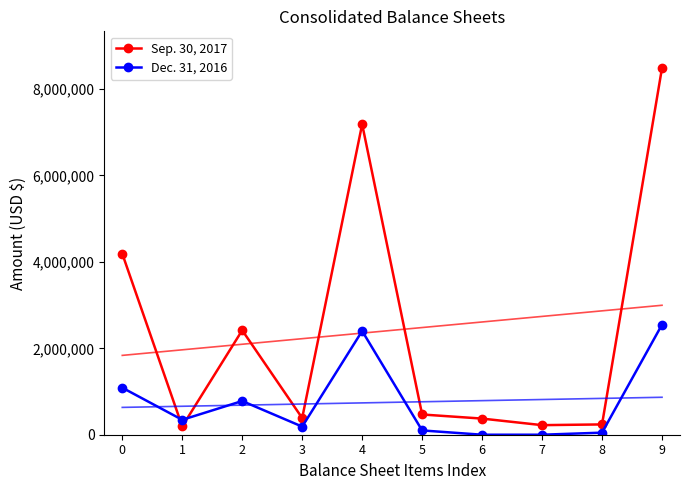

What are all the series names shown in the legend?

Sep. 30, 2017, Dec. 31, 2016